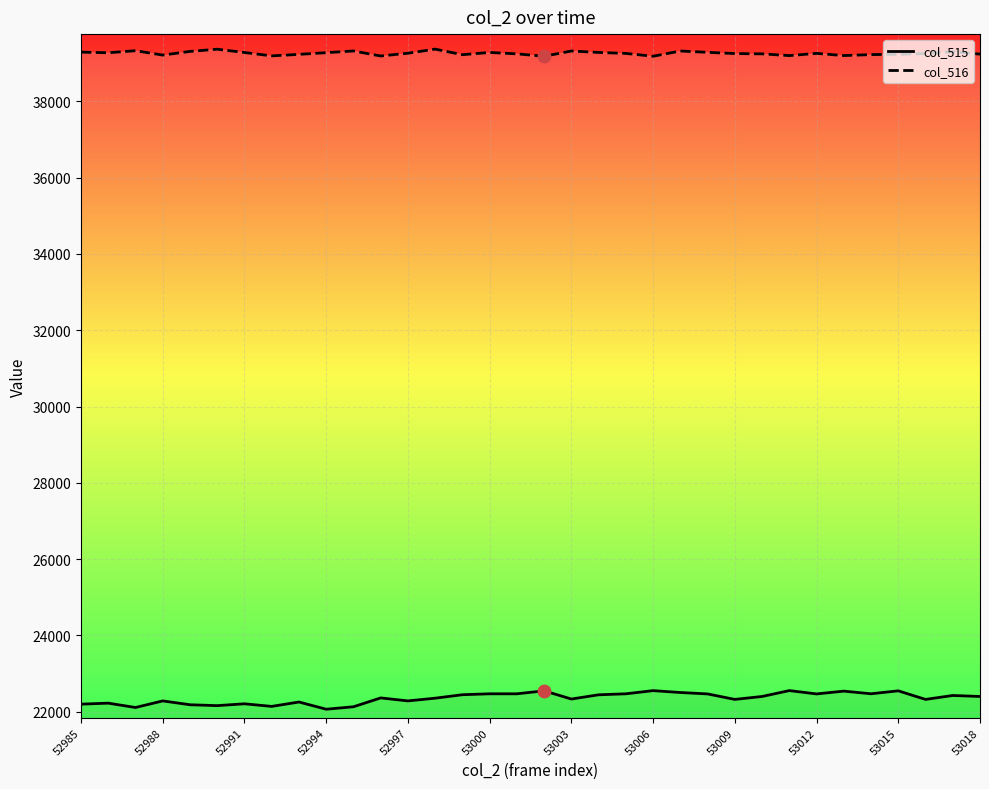

Which series contains the lowest Y value?

col_515